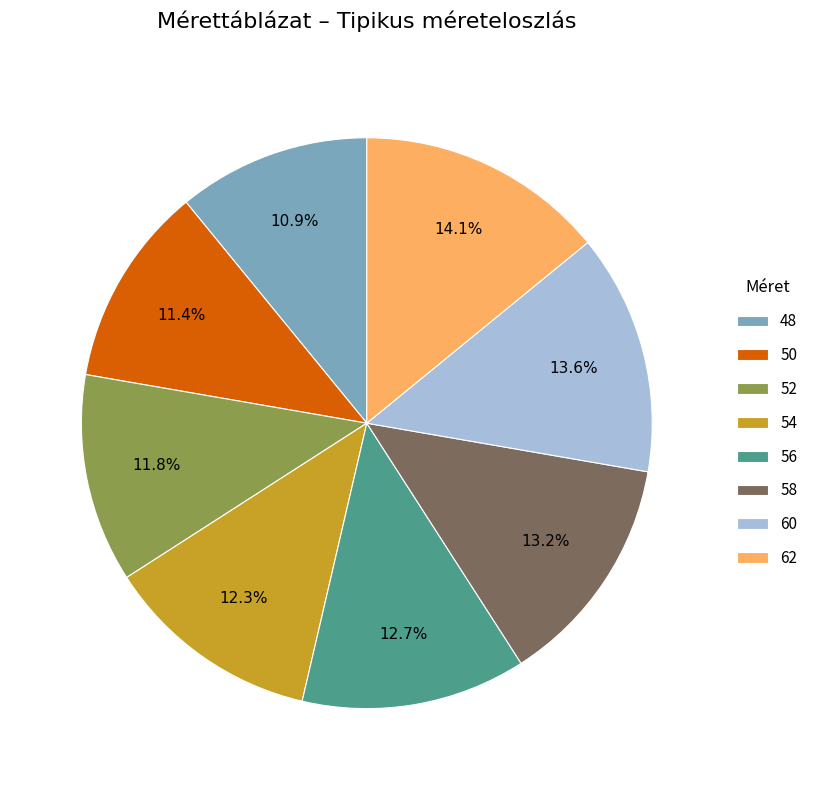

To the nearest percent, what portion does 54 represent?

12%